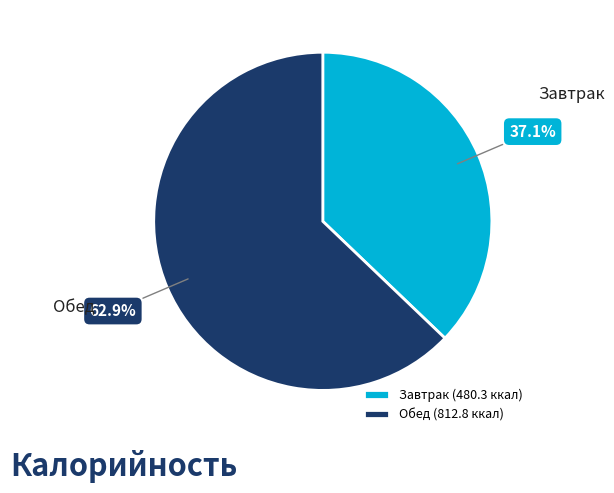

Combined, do Завтрак and Обед account for over 50%?

Yes